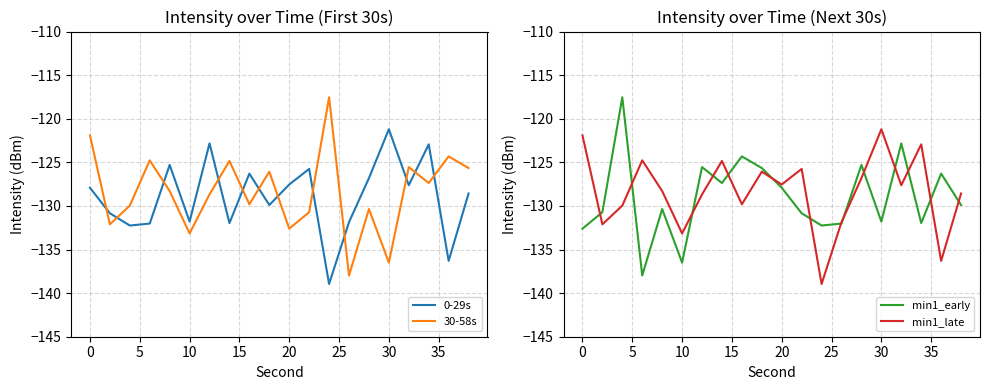

True or false: 30-58s and 0-29s cross at least once.

True